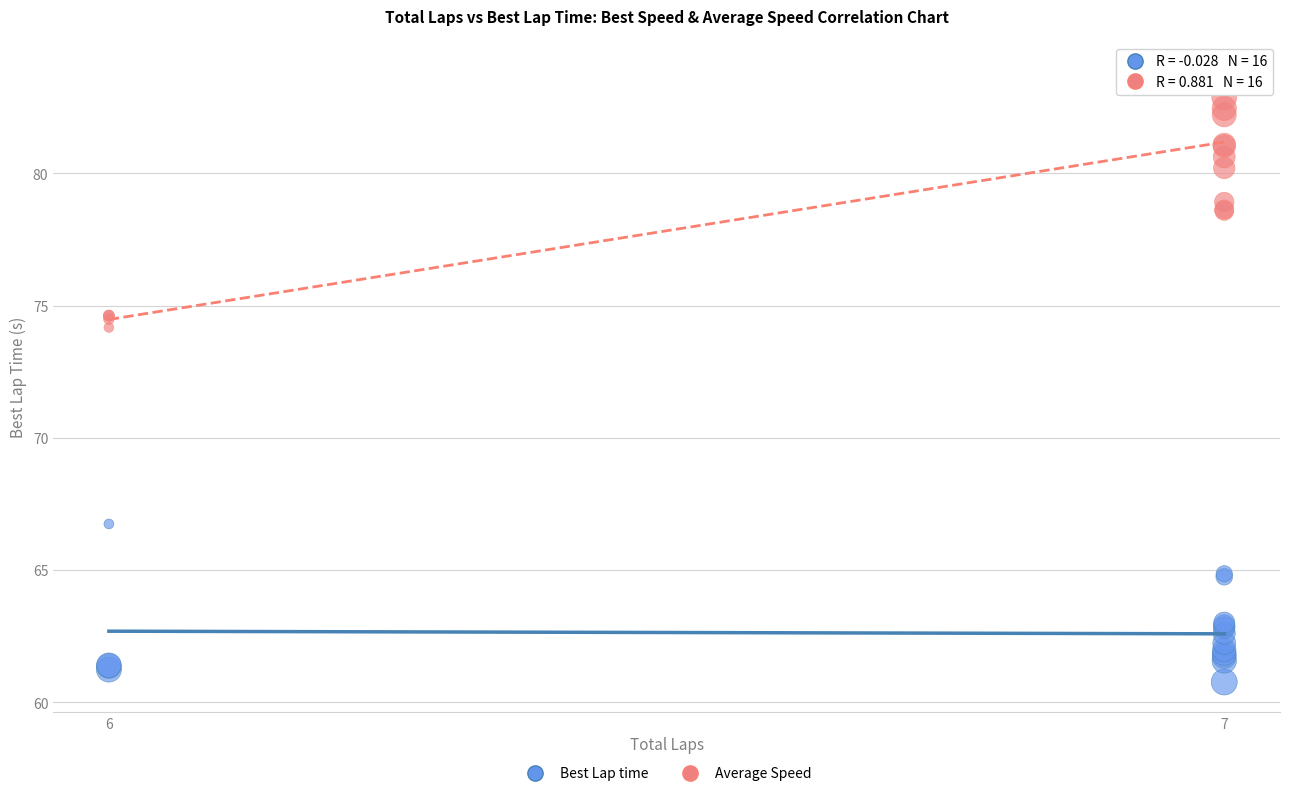

Across all series, what Y value is closest to 72?

74.2